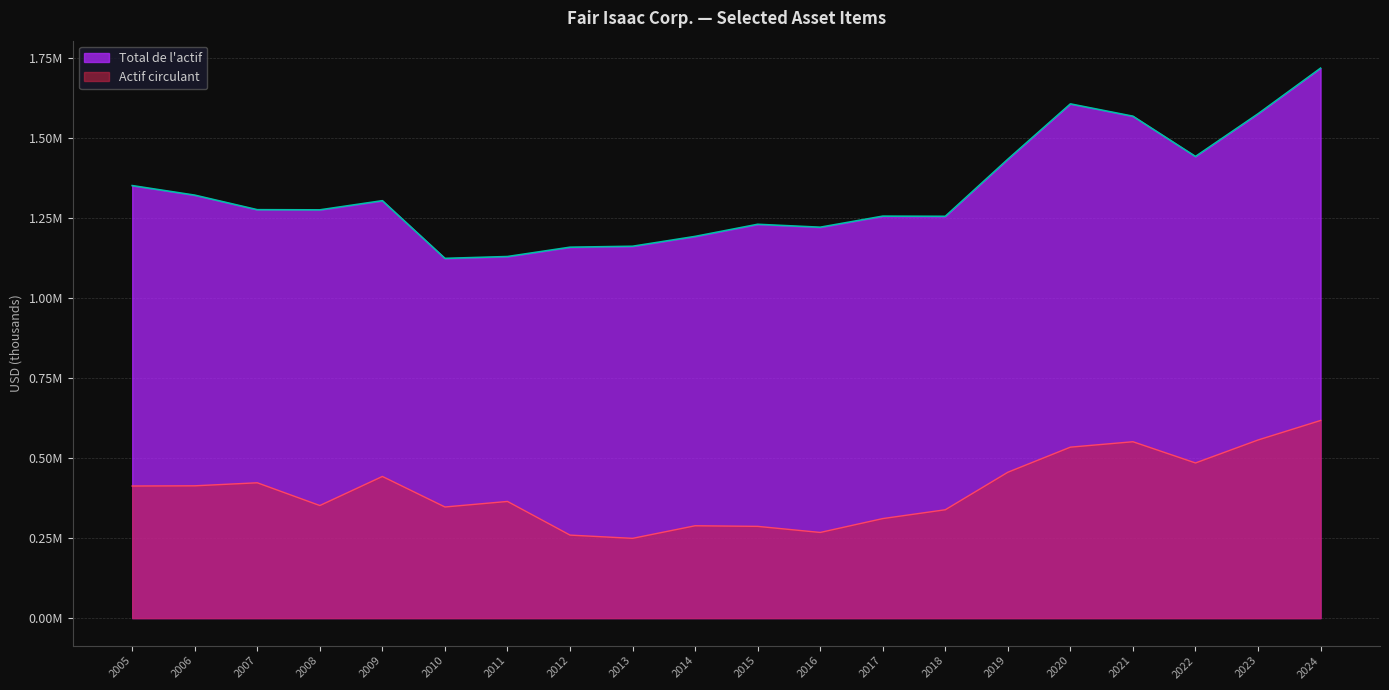

What is the difference between the second highest and second lowest values in the Total de l'actif series?

476772